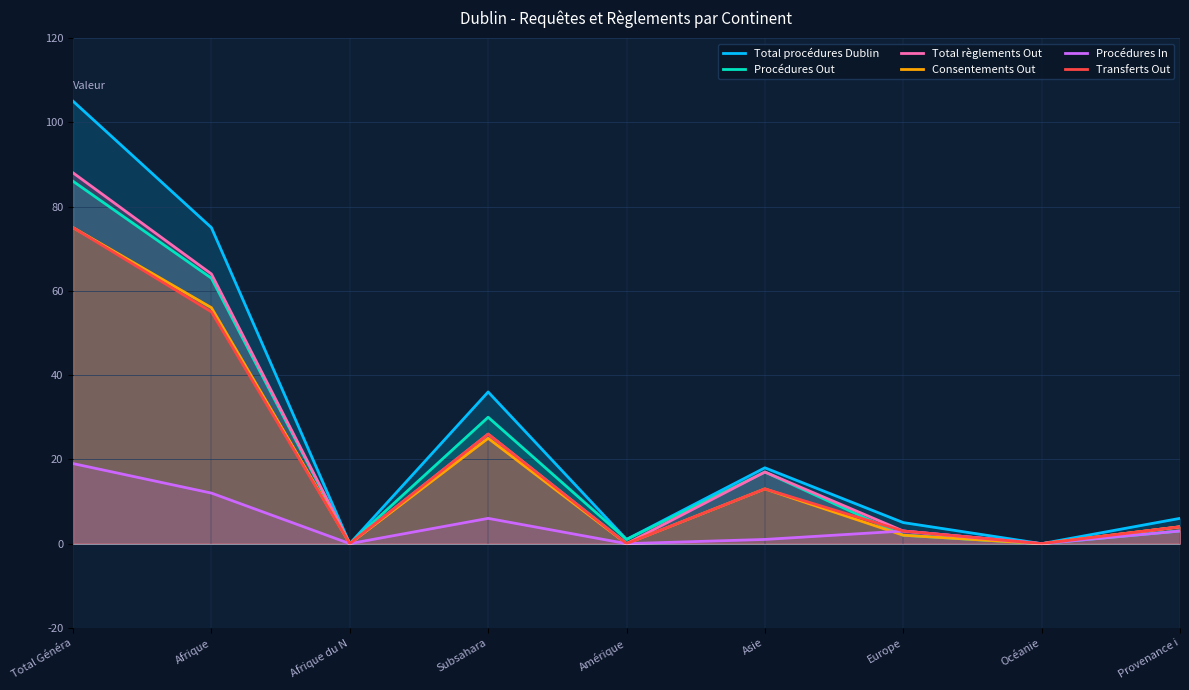

Is the value of Total règlements Out at Amérique greater than the value of Procédures Out at Océanie?

No